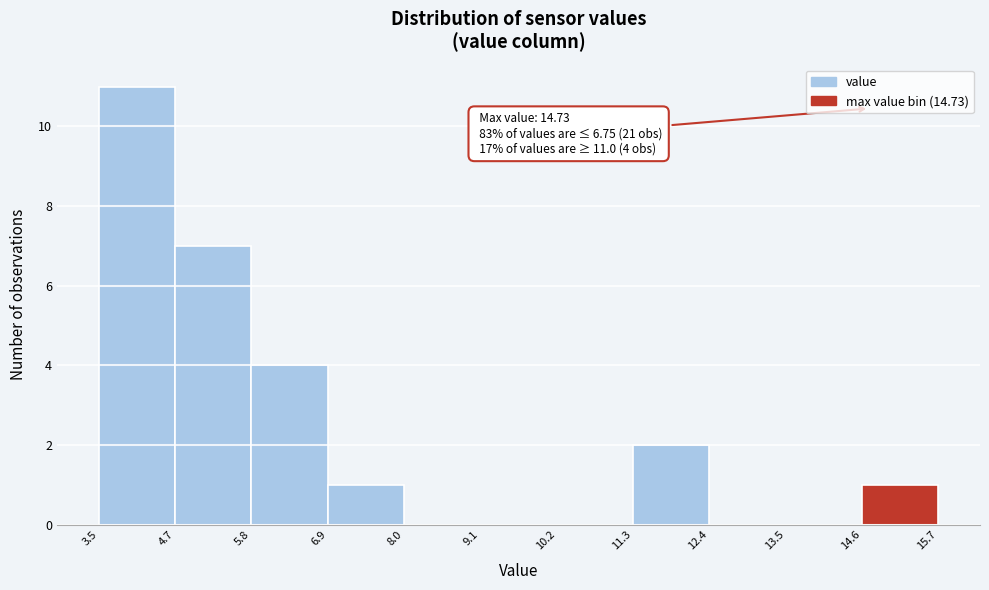

Which range on the x-axis has the tallest bar?

3.5 to 4.7